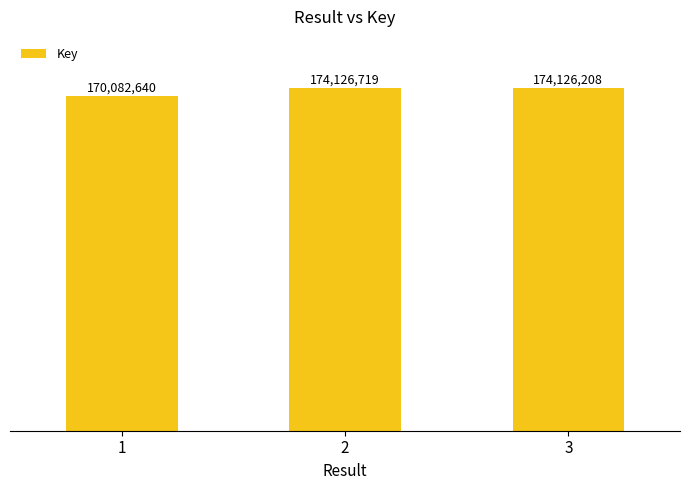

Are the bars horizontal?

No